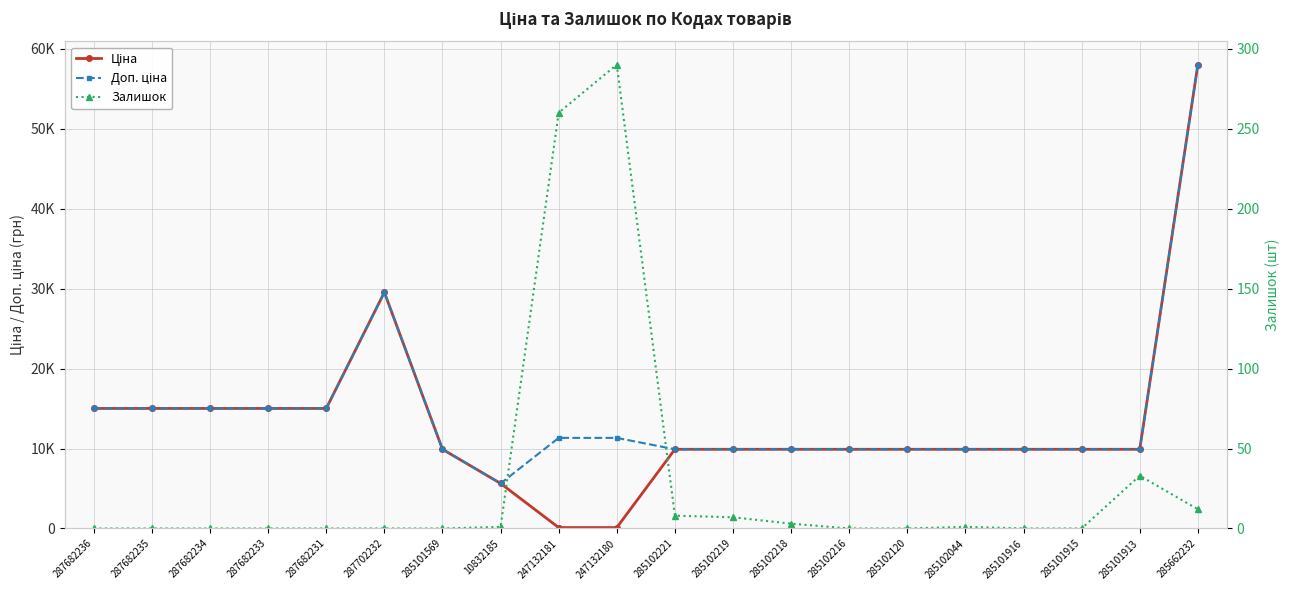

Where is the first local maximum for Залишок?

247132180